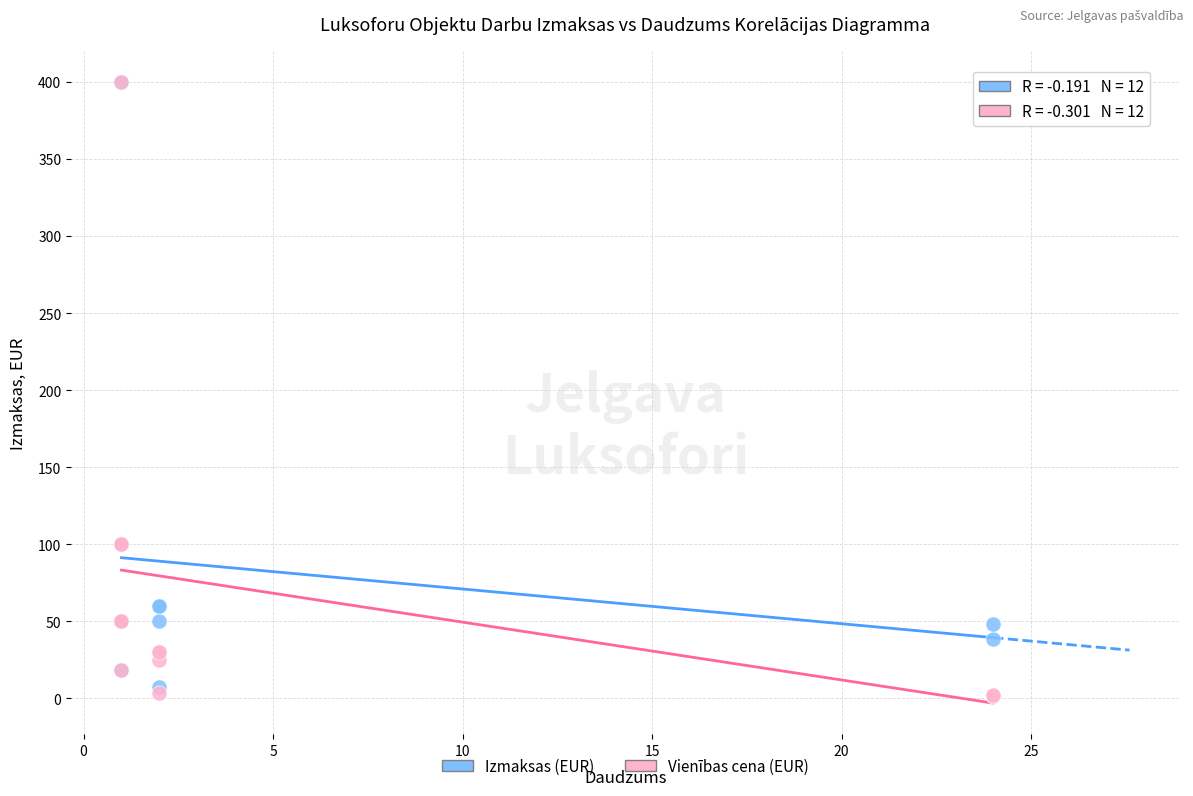

Which series has the widest spread of Y values?

Vienības cena (EUR)